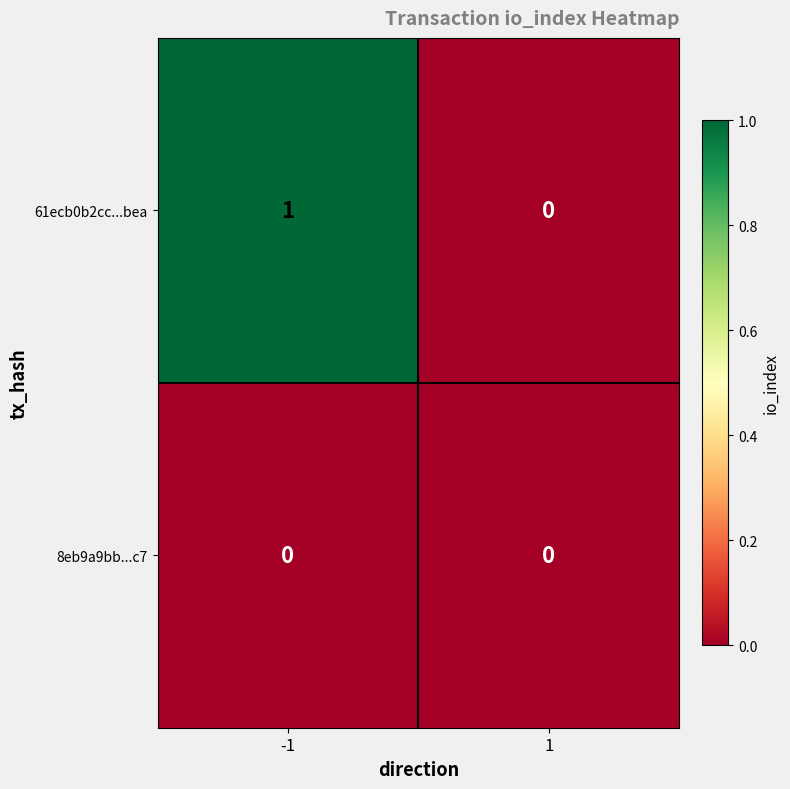

The value of 61ecb0b2cc...bea at -1 is 1. True or false?

True